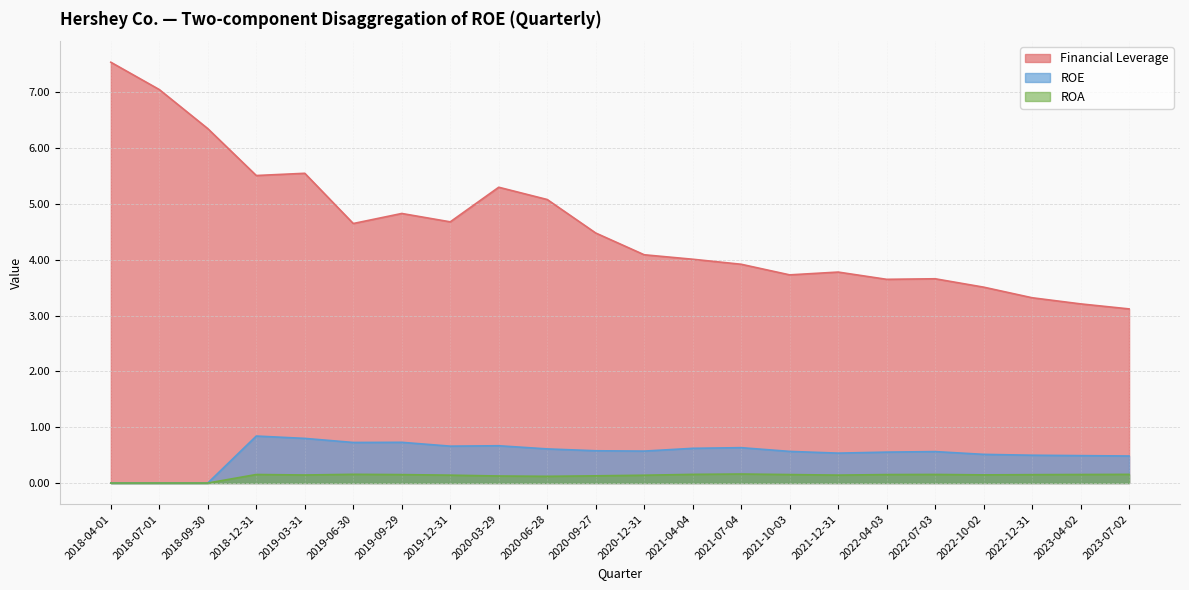

What is the approximate value of Financial Leverage at 2022-04-03?

3.6